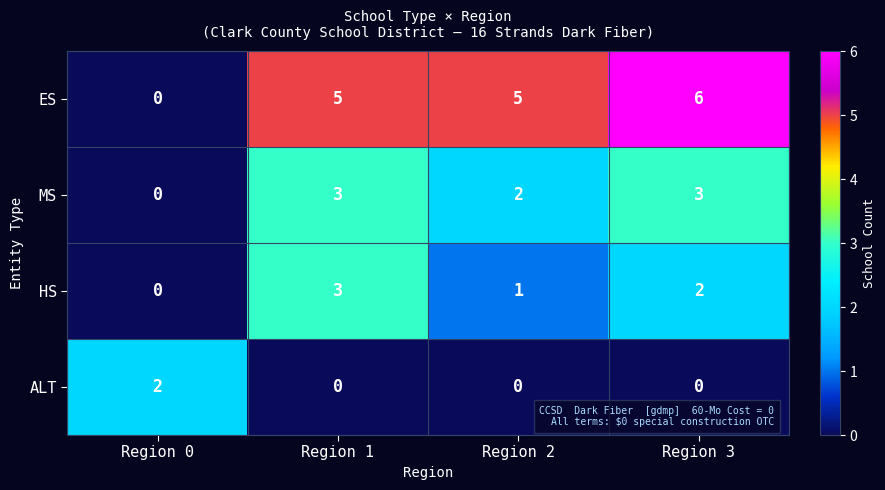

True or false: ES has a value of 5 at Region 1.

True